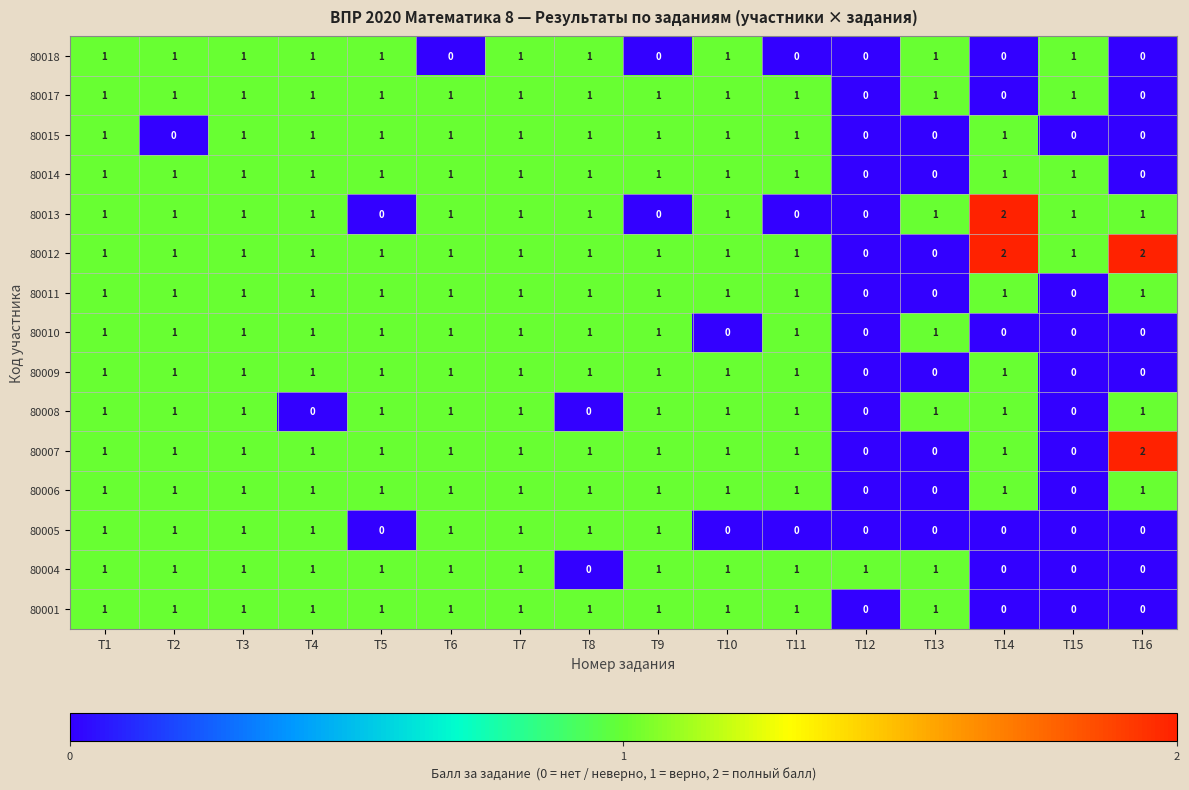

What is the sum of all 80005 values?

8